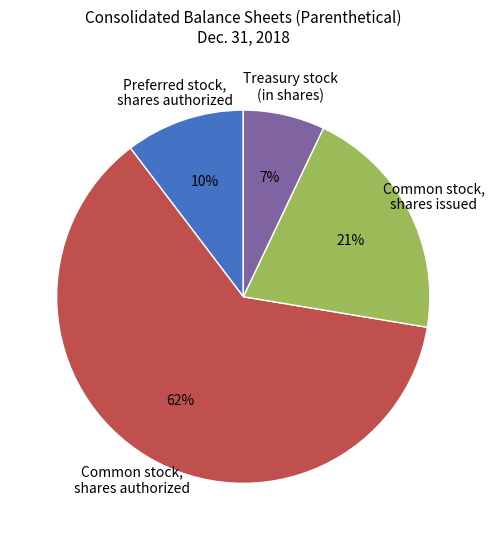

Is the sum of Common stock, shares issued and Treasury stock (in shares) greater than half?

No